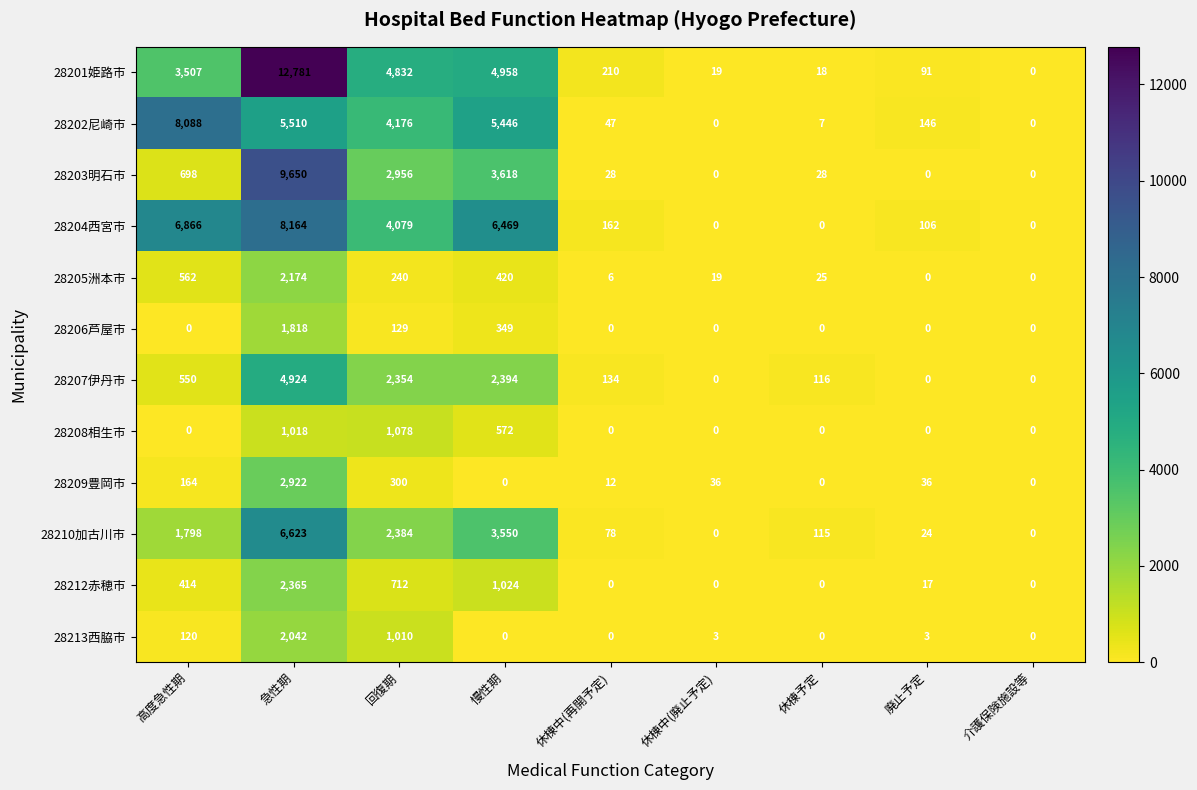

At which category is the sum across all series the highest?

急性期